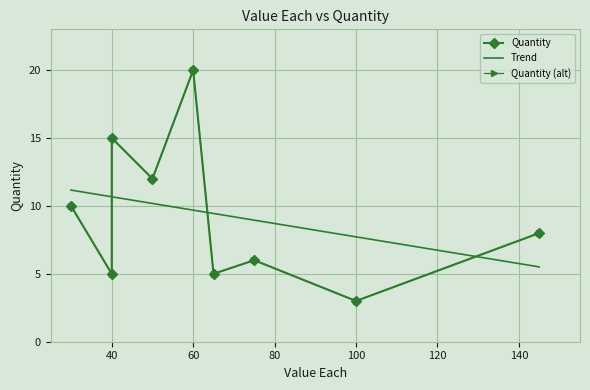

What is the difference between the second highest and minimum values?

12